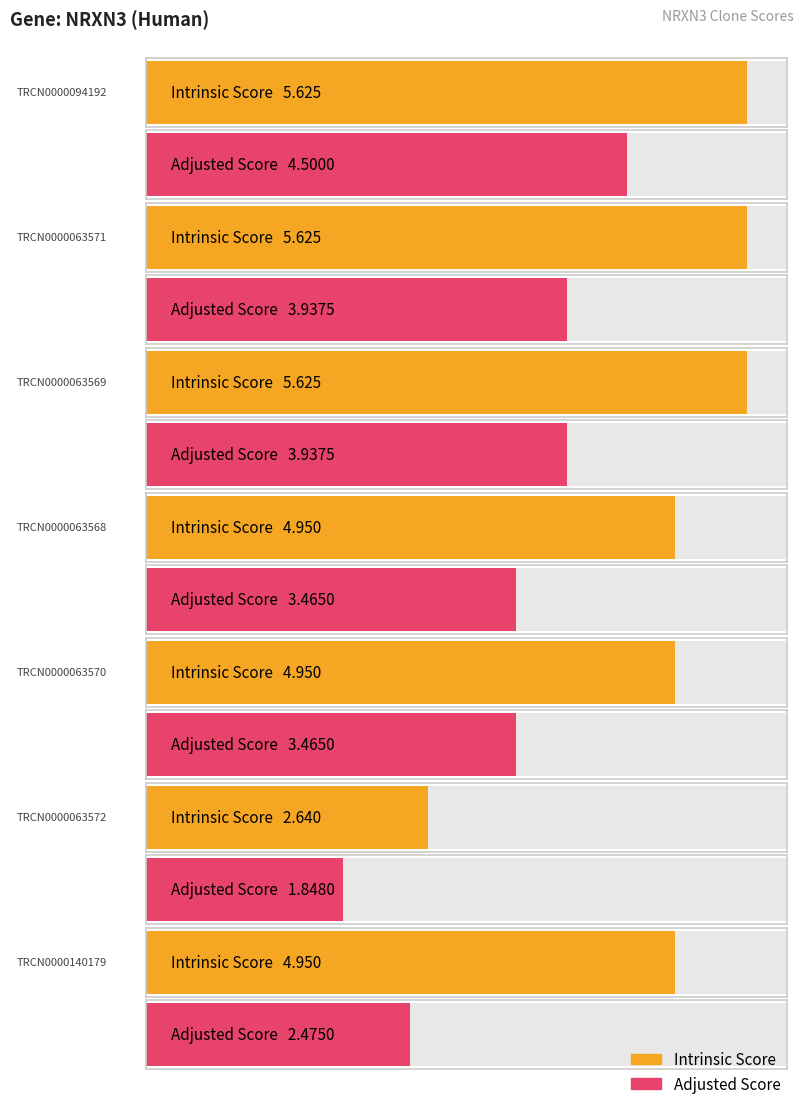

At which label does Adjusted Score first exceed 3?

TRCN0000094192